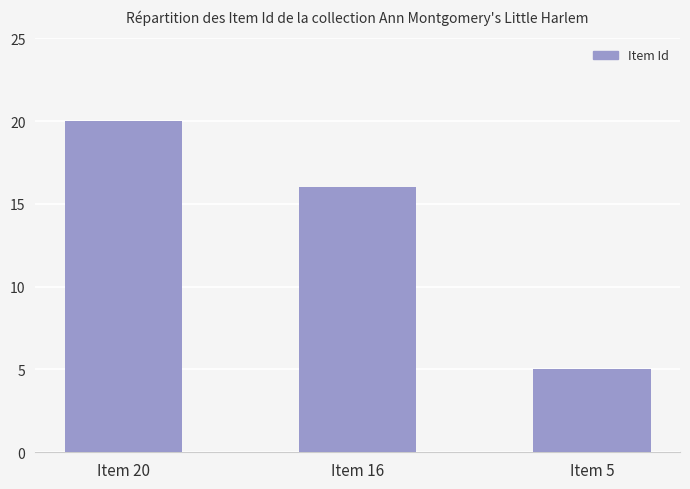

Reading left to right, what are all the values shown in this chart?

Item 20=20	Item 16=16	Item 5=5